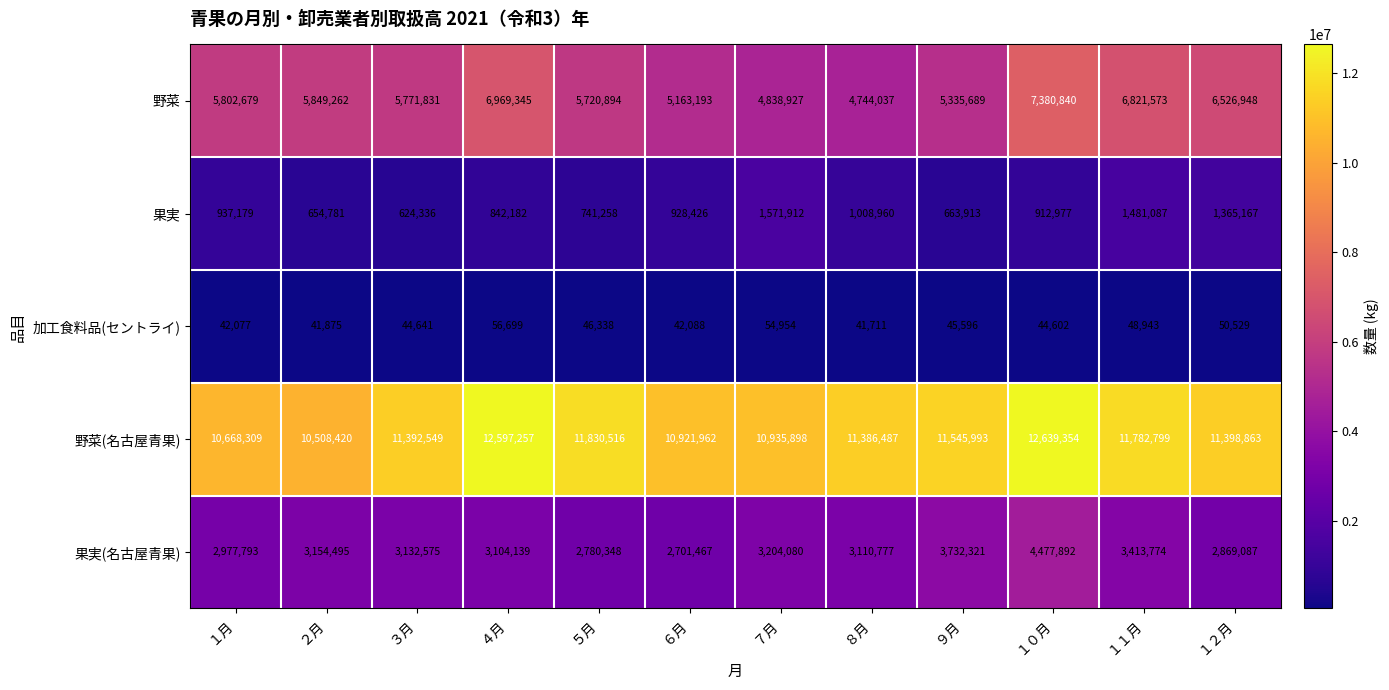

What is the difference between the maximum and minimum values in the 果実(名古屋青果) series?

1776425